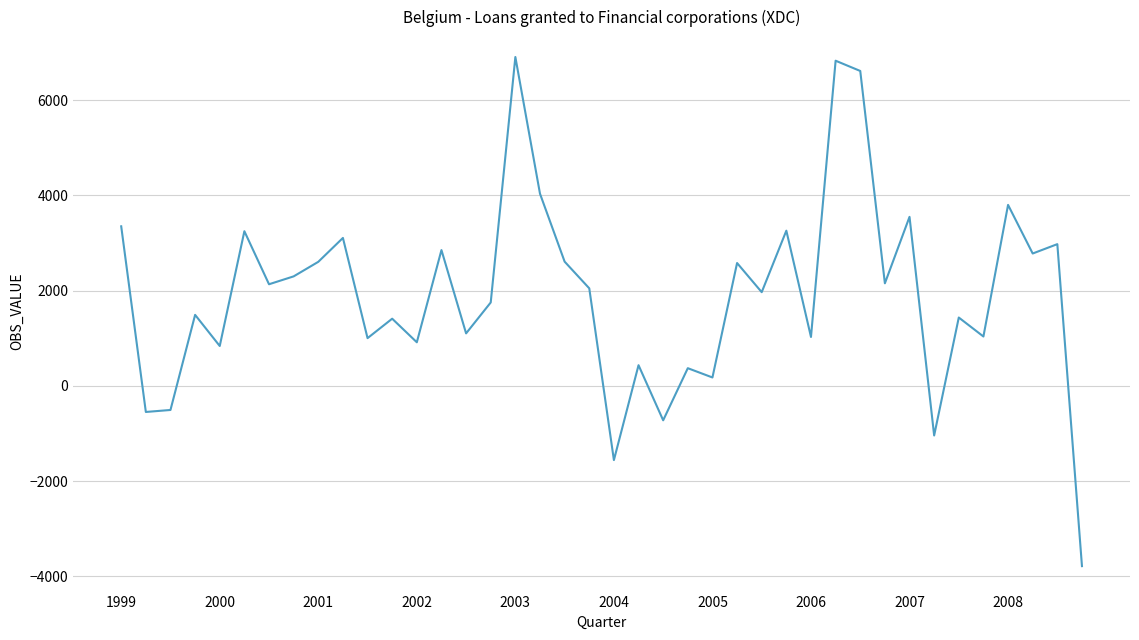

What is the greatest value displayed?

6905.4